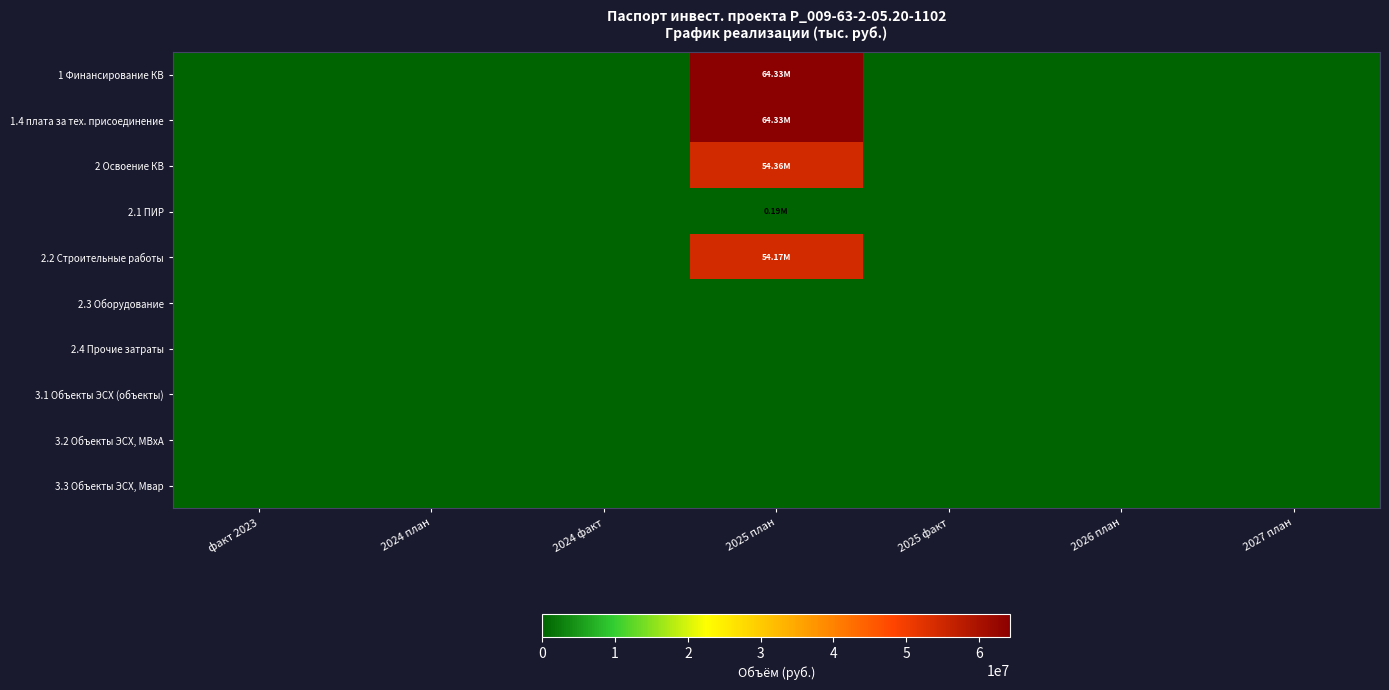

Rank the series at 2025 план from highest to lowest value.

1 Финансирование КВ, 1.4 плата за тех. присоединение, 2 Освоение КВ, 2.2 Строительные работы, 2.1 ПИР, 2.3 Оборудование, 2.4 Прочие затраты, 3.1 Объекты ЭСХ (объекты), 3.2 Объекты ЭСХ, МВхА, 3.3 Объекты ЭСХ, Мвар